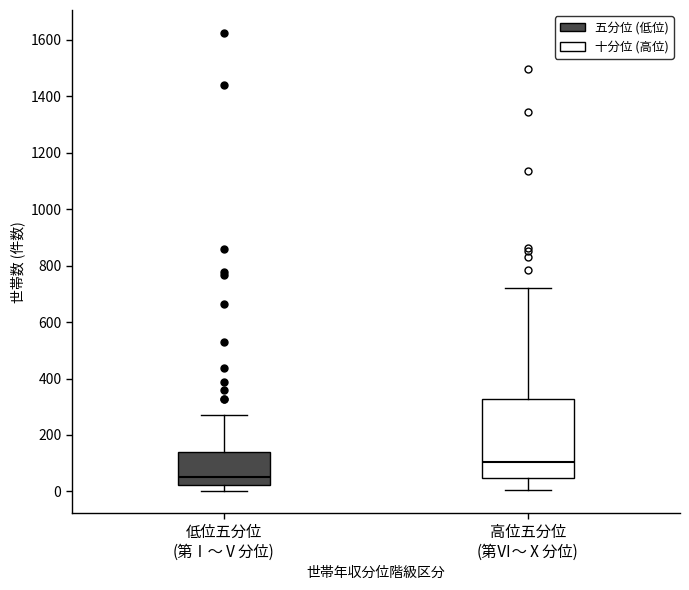

Which box's median line is the lowest?

低位五分位 (第Ⅰ～Ⅴ分位)